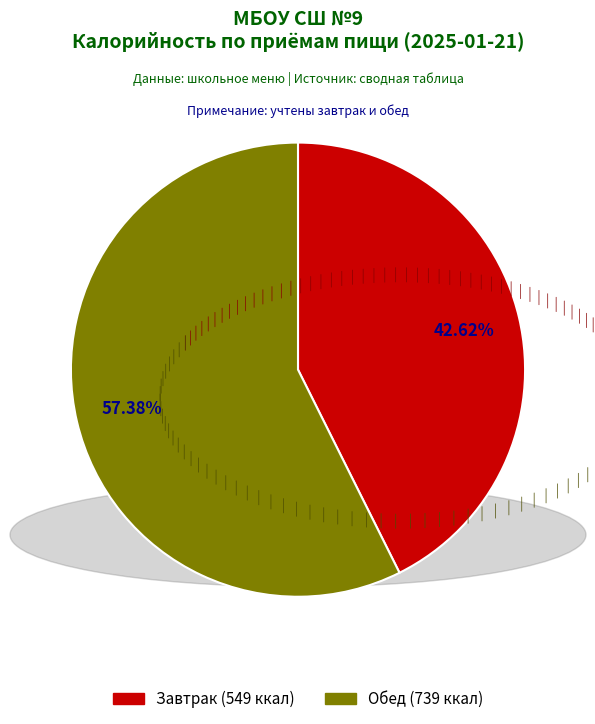

To the nearest percent, what is the difference between the largest and smallest slice percentages?

15%